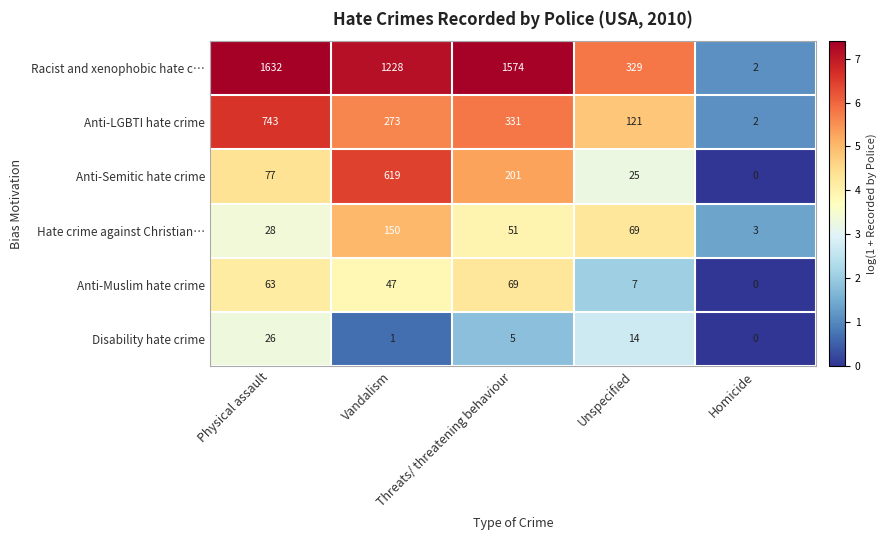

What is the spread (max minus min) of values at Threats/ threatening behaviour?

1569